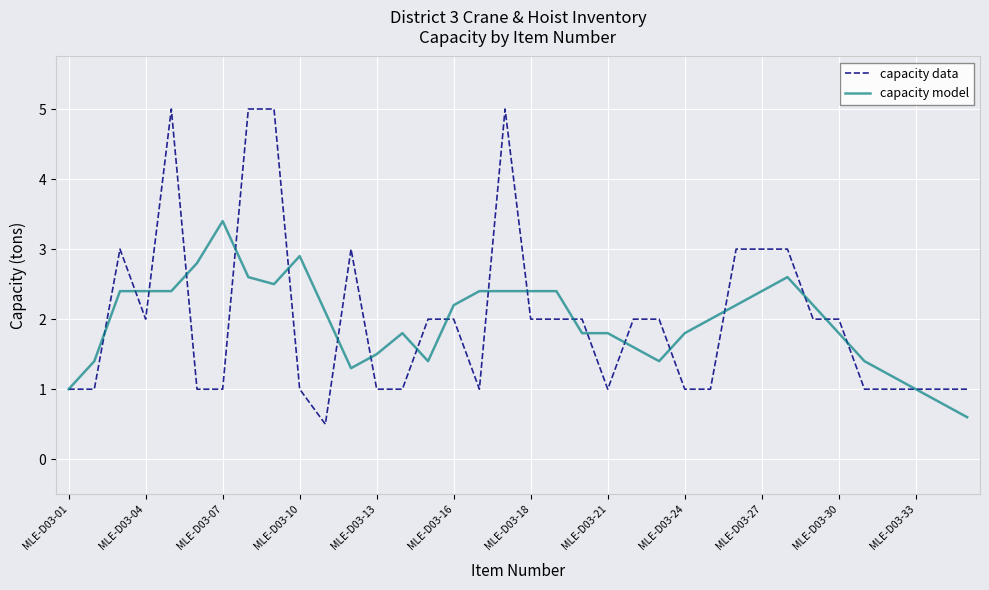

What is the maximum value shown in the chart?

5.0